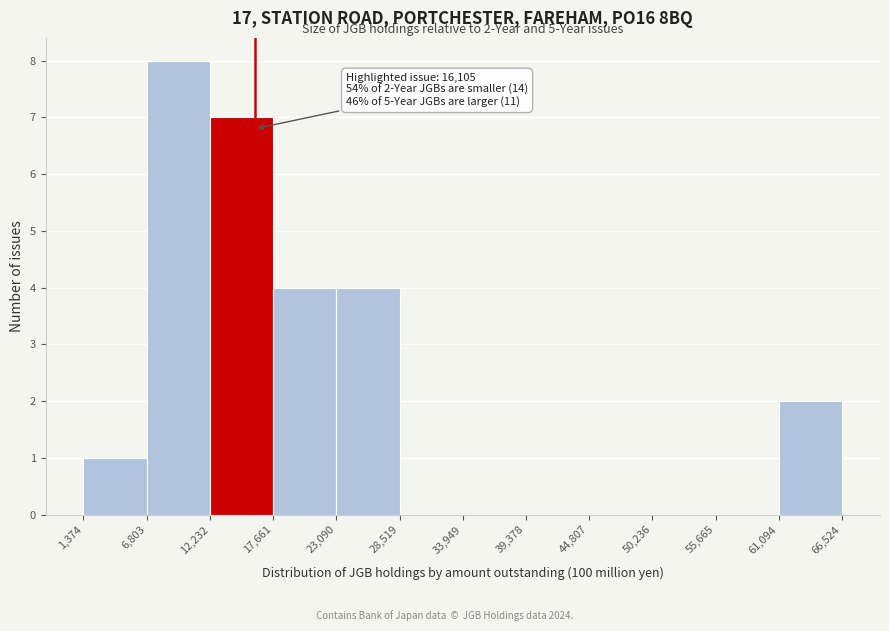

Over which range of the x-axis is the bar tallest?

6,803 to 12,232